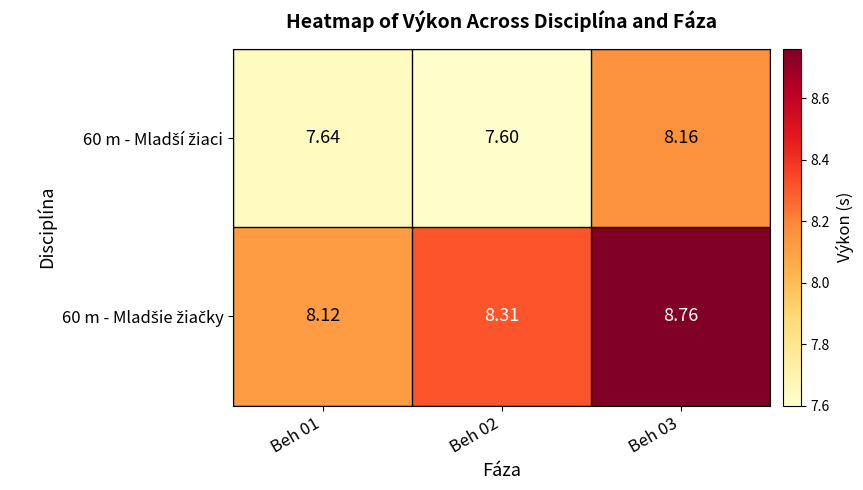

Count the number of data series in this chart.

2